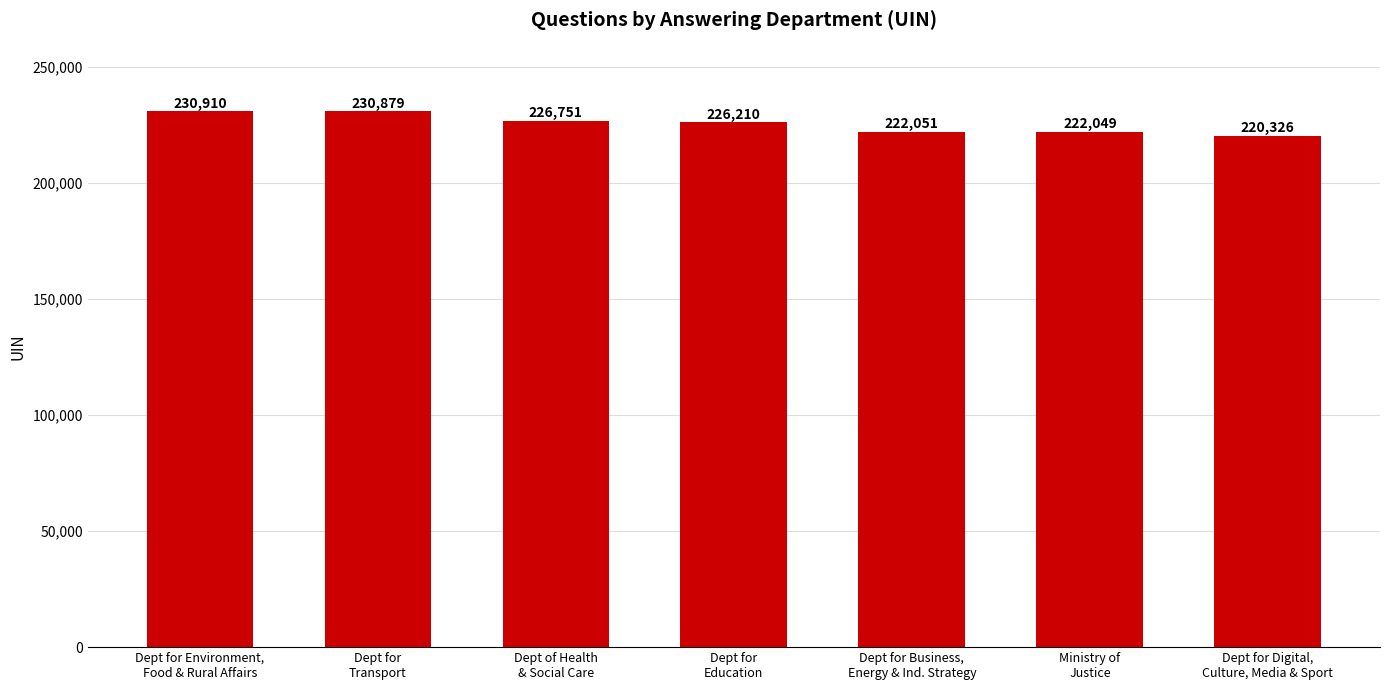

Rank the categories by value from lowest to highest.

Dept for Digital,
Culture, Media & Sport, Ministry of
Justice, Dept for Business,
Energy & Ind. Strategy, Dept for
Education, Dept of Health
& Social Care, Dept for
Transport, Dept for Environment,
Food & Rural Affairs